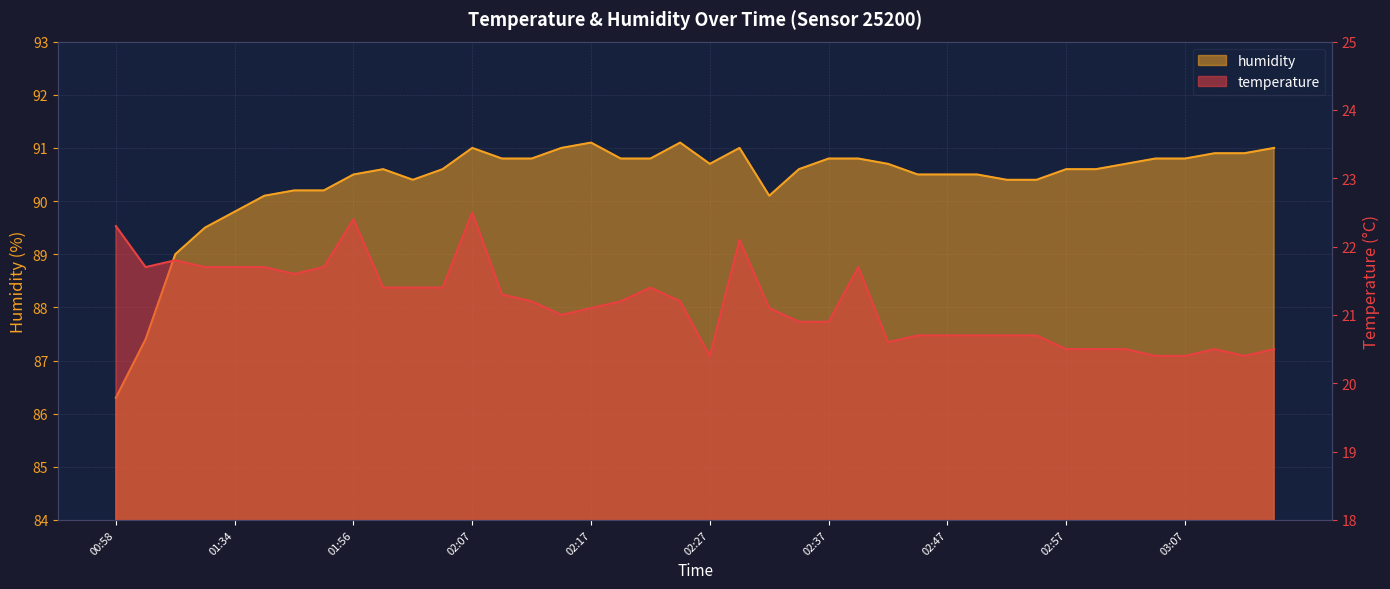

What is the maximum value for temperature?

22.5